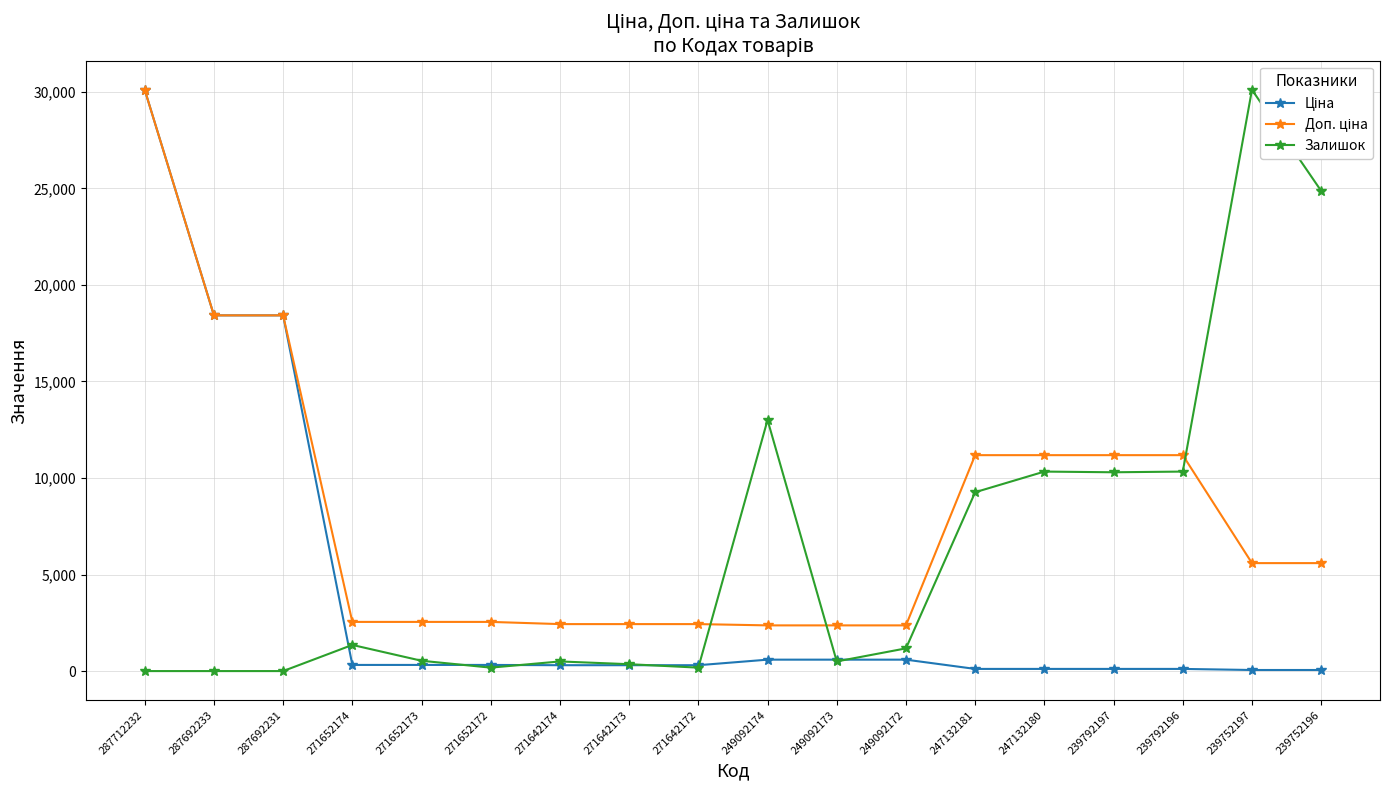

What is the sum of all Ціна values?

71145.7